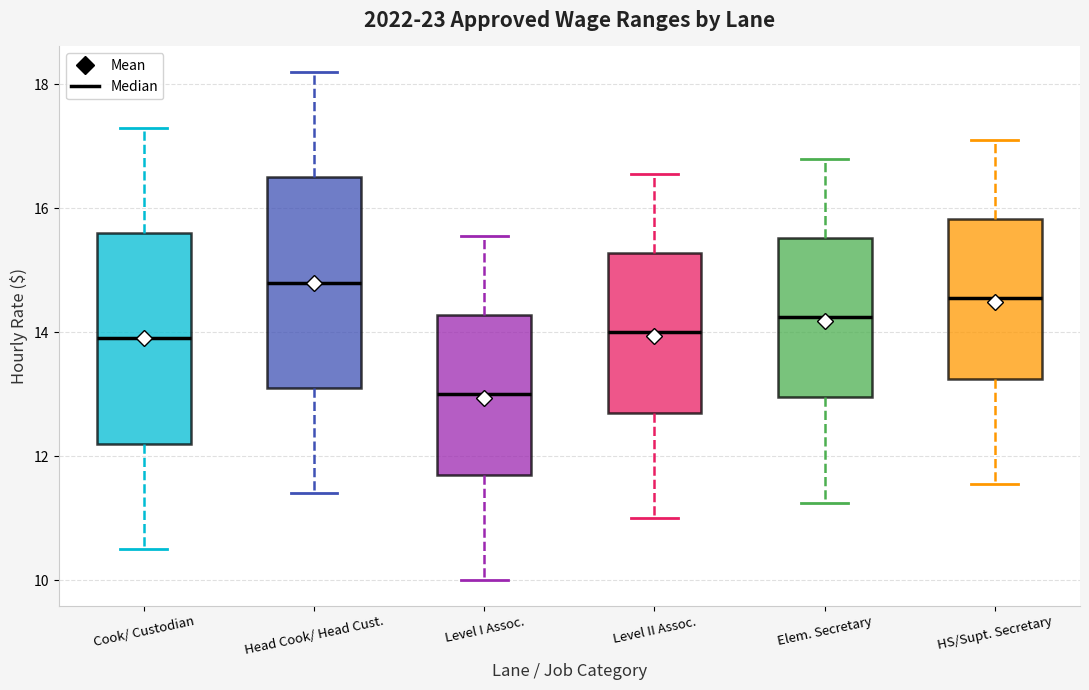

Which box has the highest median line?

Head Cook/ Head Cust.